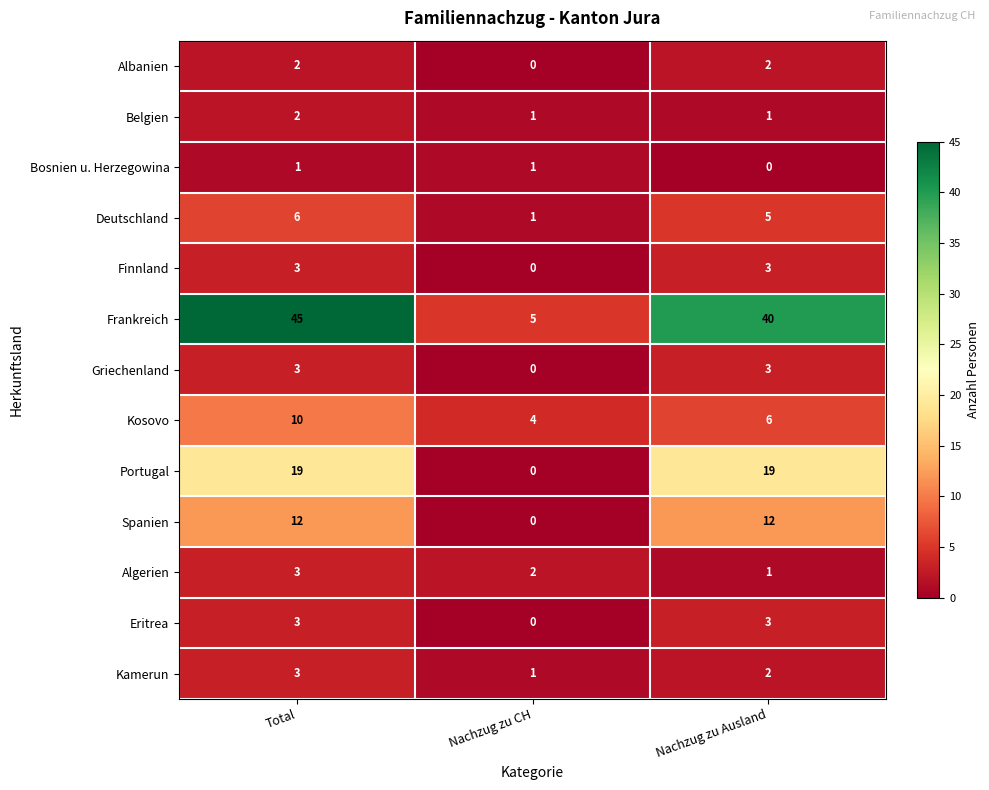

At how many categories does at least one series exceed 36?

2